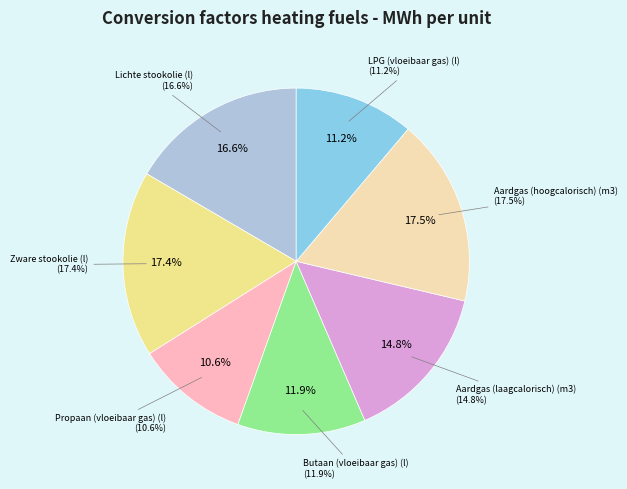

To the nearest percent, what is the difference between the largest and smallest slice percentages?

7%